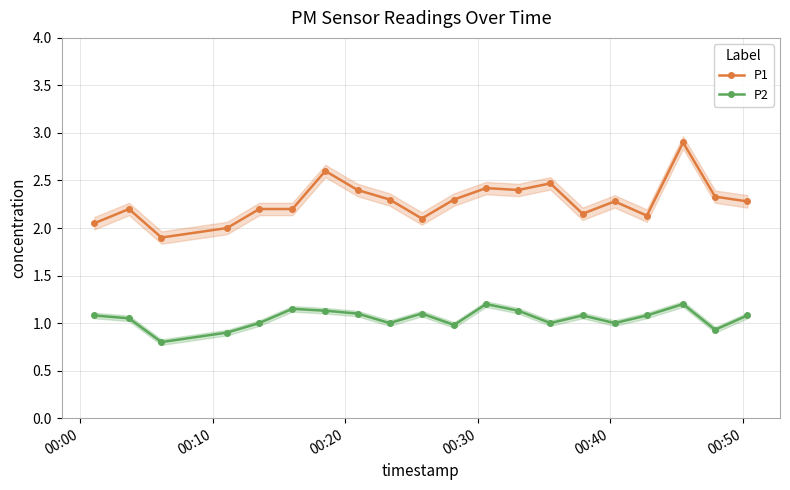

True or false: P1 has more than 2 interior local peaks.

True